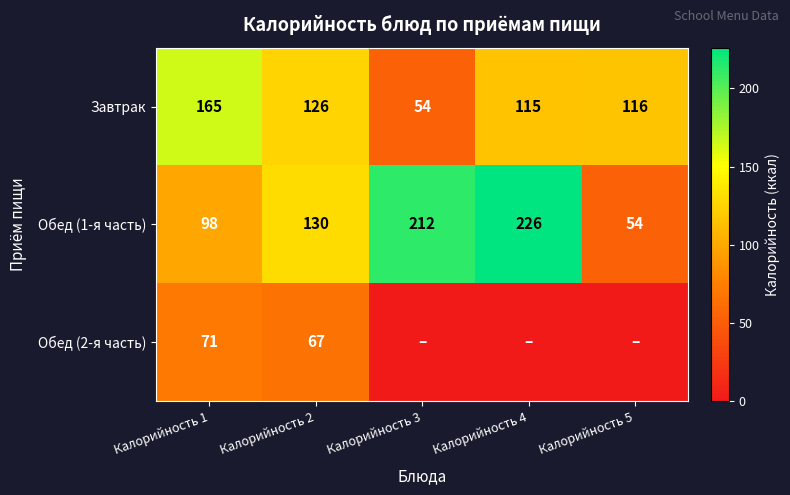

Rank the series at Калорийность 2 from highest to lowest value.

Обед (1-я часть), Завтрак, Обед (2-я часть)